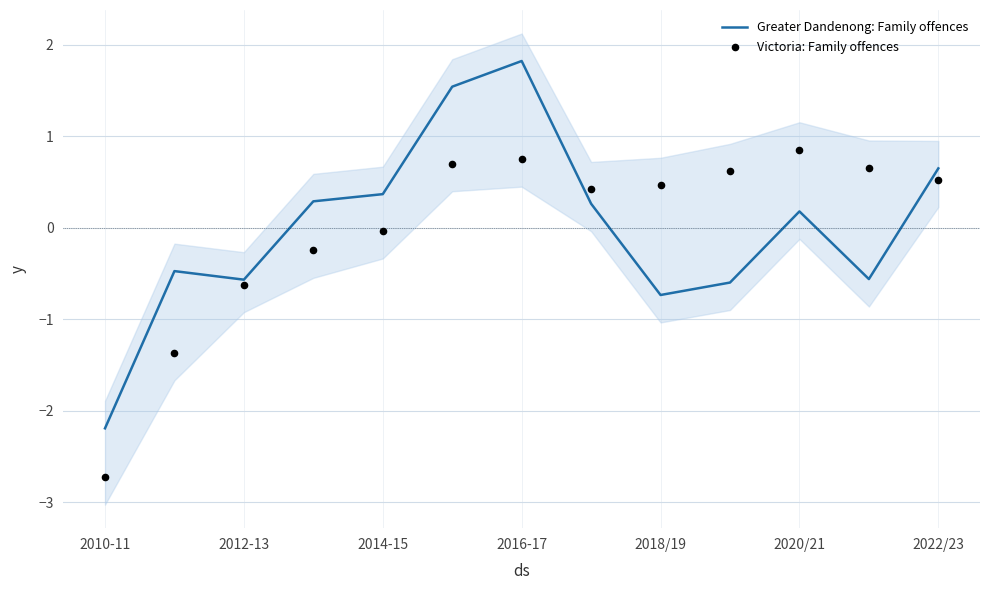

What are all the series names shown in the legend?

Greater Dandenong: Family offences, Victoria: Family offences